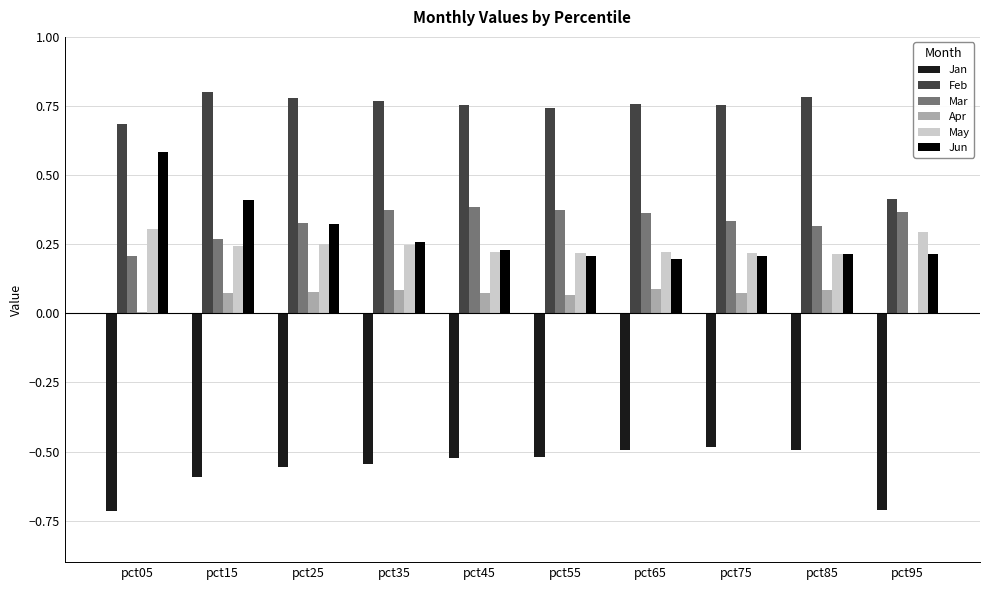

Count the Mar values in the range 0 to 1.

10